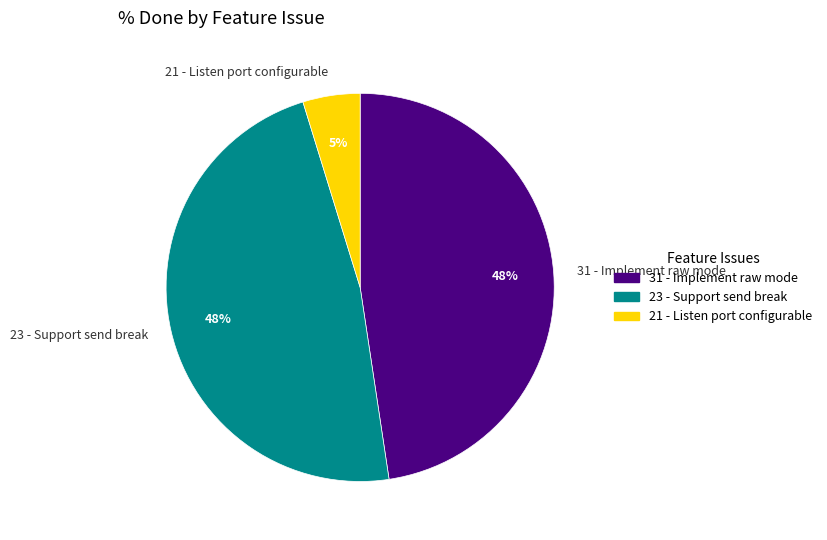

To the nearest percent, what is the difference between the largest and smallest slice percentages?

43%